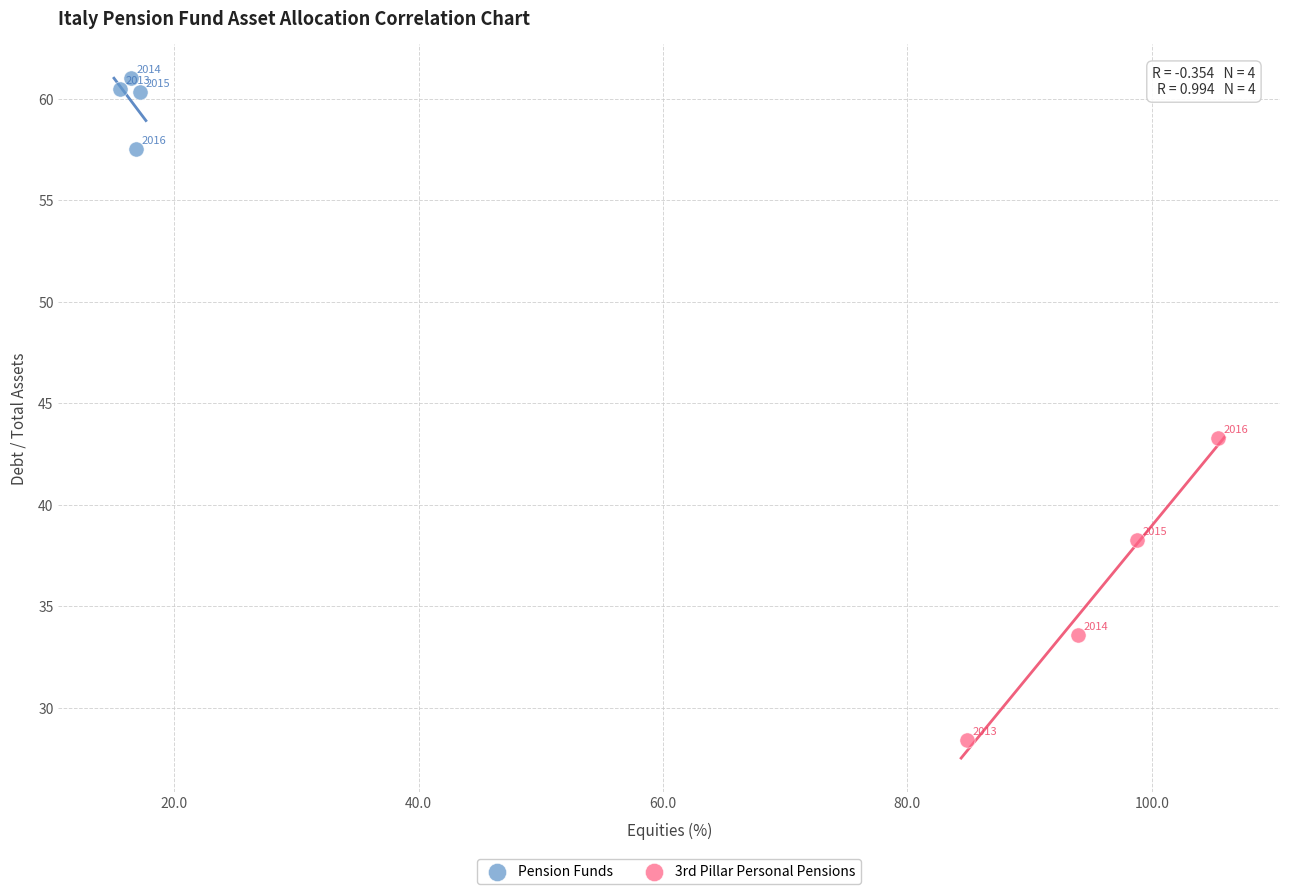

Which series reaches the minimum Y coordinate?

3rd Pillar Personal Pensions